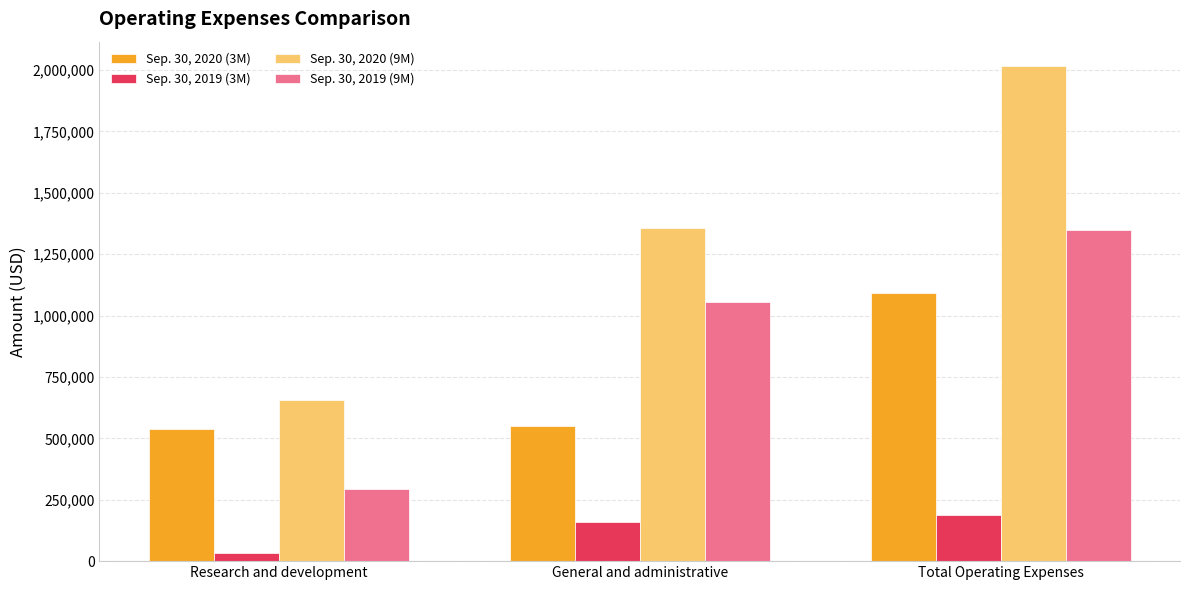

True or false: Sep. 30, 2020 (3M) has a value of 826671 at General and administrative.

False